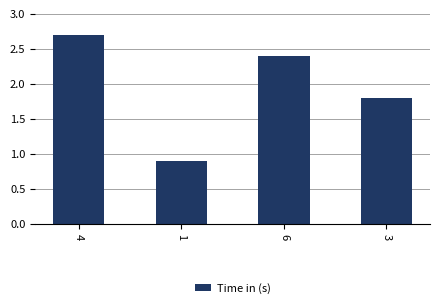

List the labels in order of value, largest first.

4, 6, 3, 1